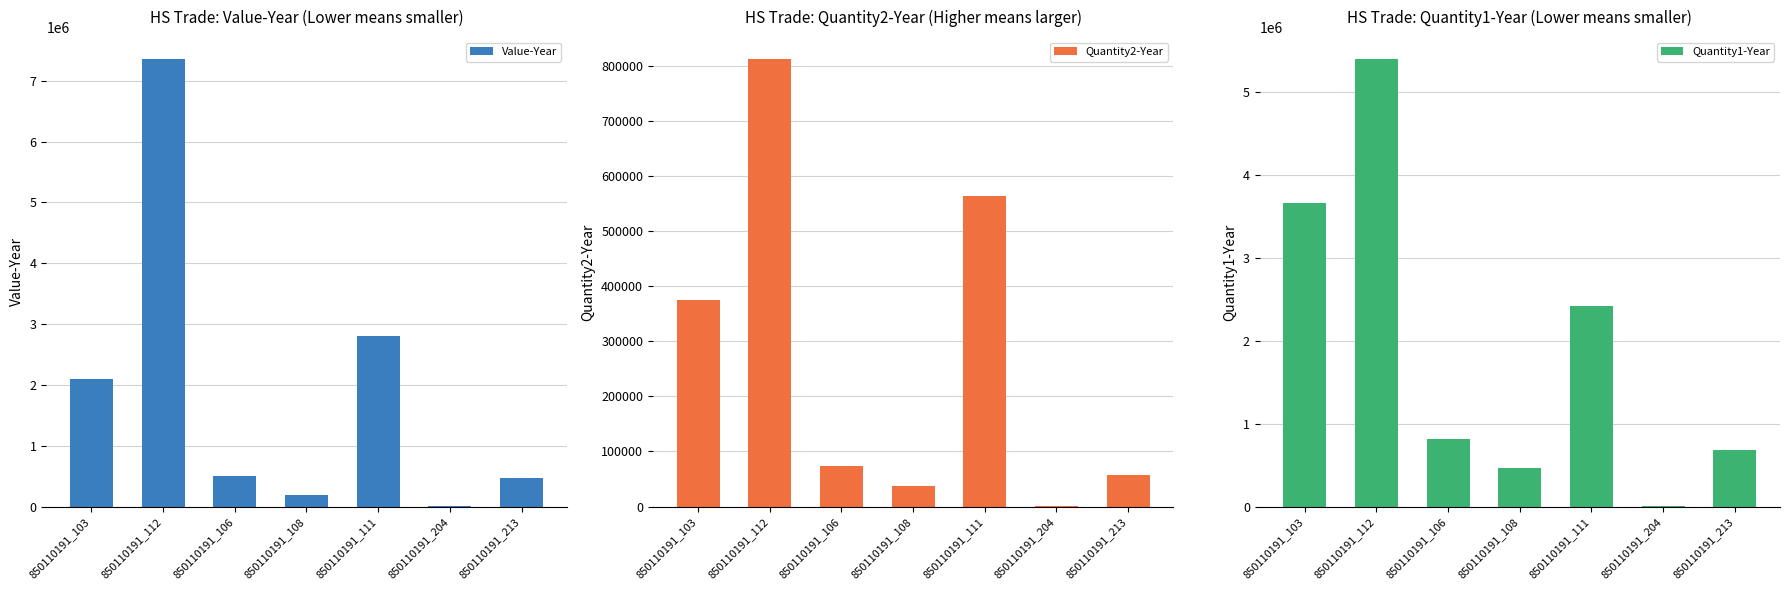

What is the smallest value displayed?

467